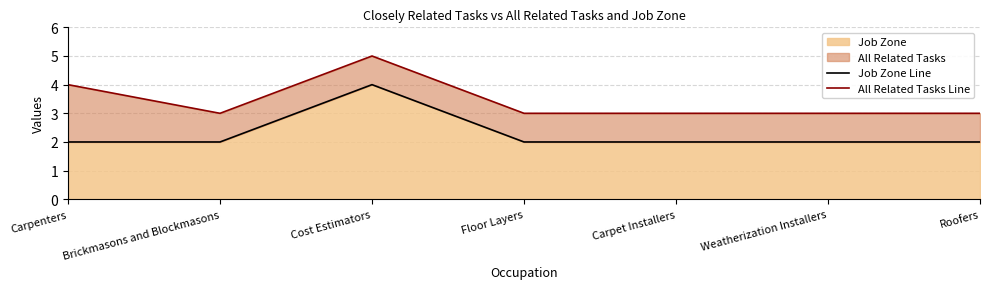

At which category is the sum across all series the highest?

Cost Estimators